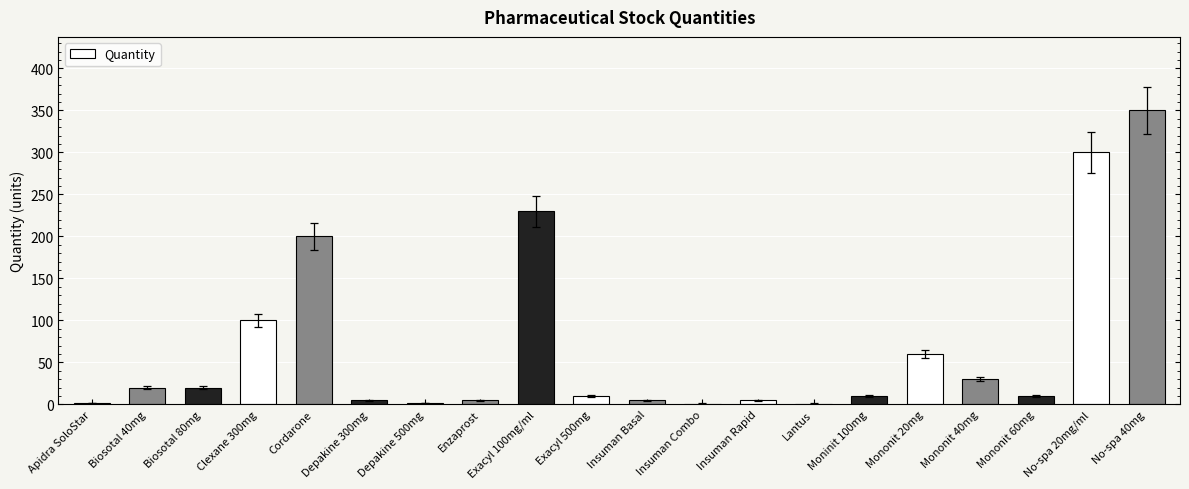

Where does the data first go above 10?

Biosotal 40mg